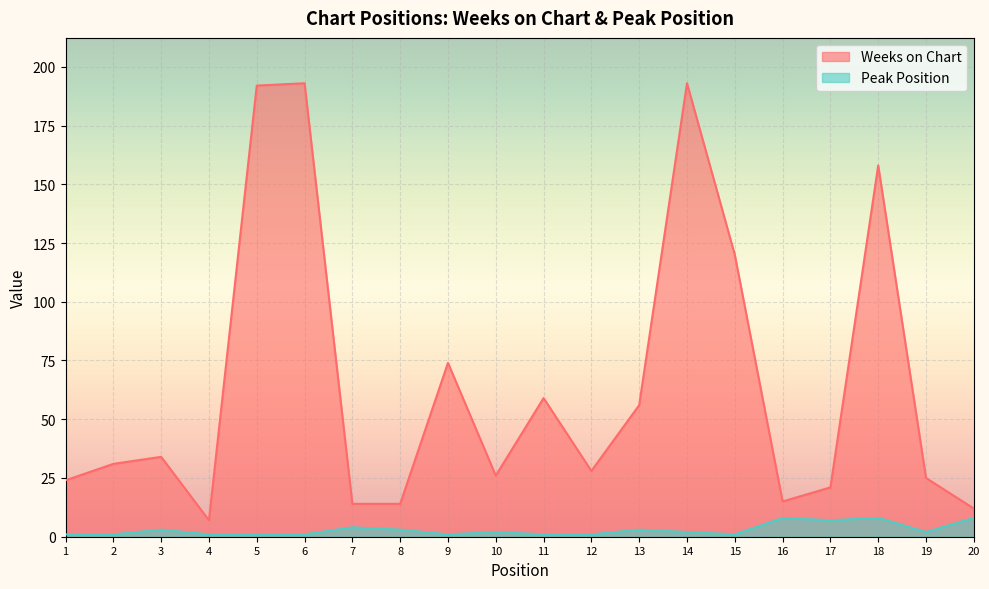

What value does the Peak Position series have at 15?

1